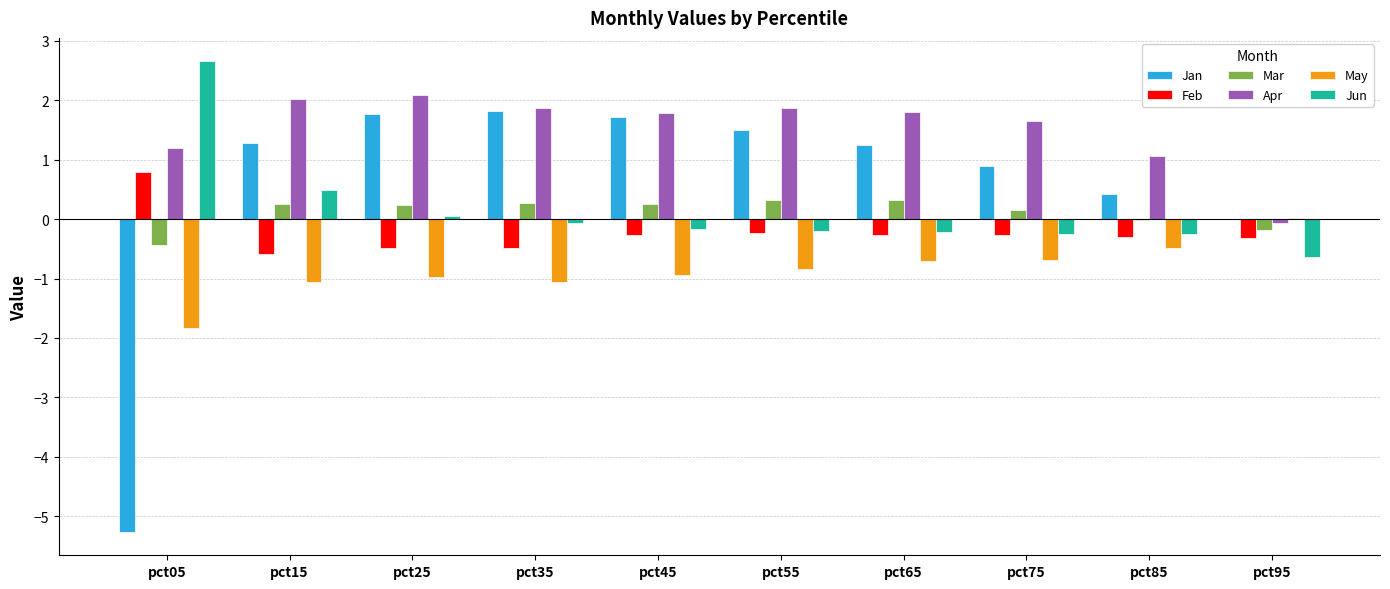

Which series has the largest total across all categories?

Apr